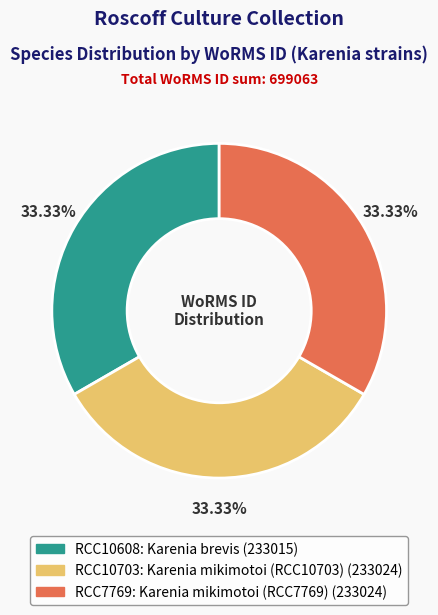

Is RCC10703 the majority of the pie?

No